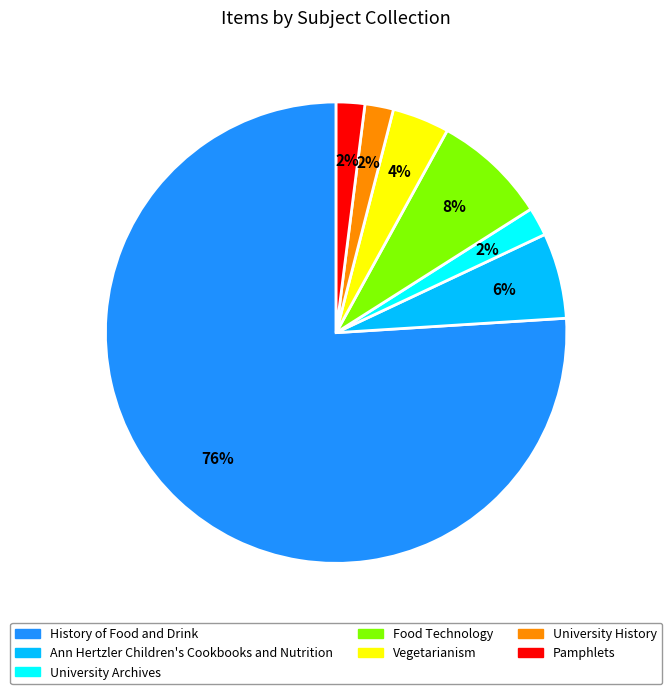

To the nearest percent, what is the average slice percentage?

14%